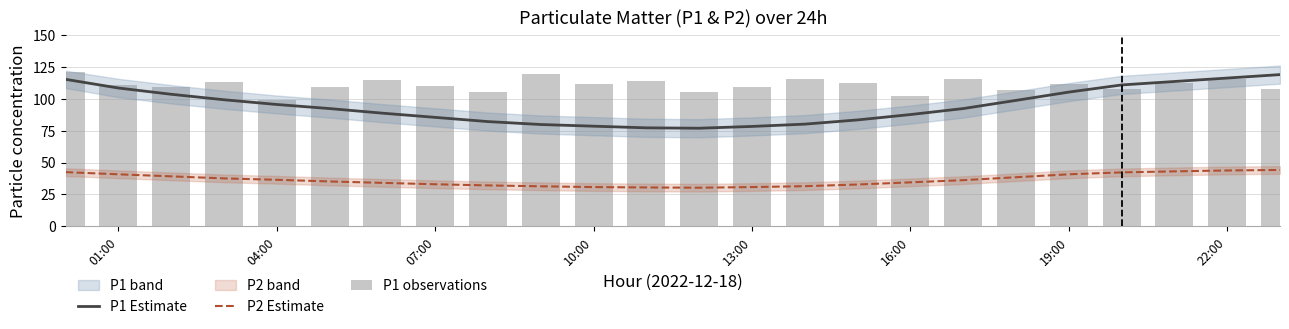

What is the sum of all P1 observations values?

2658.2